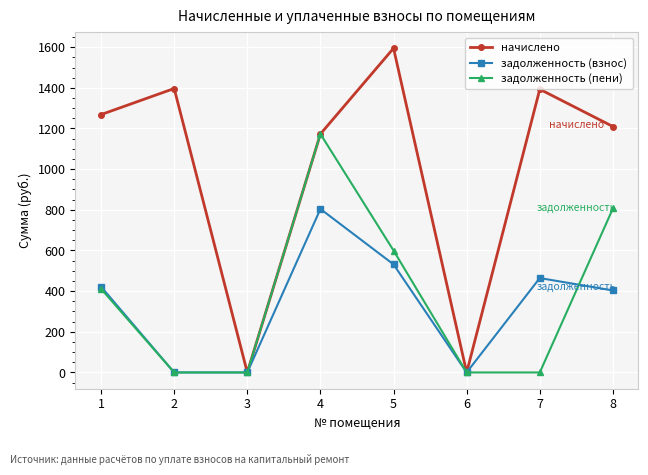

The value of задолженность (взнос) at 3 is 0.0. True or false?

True